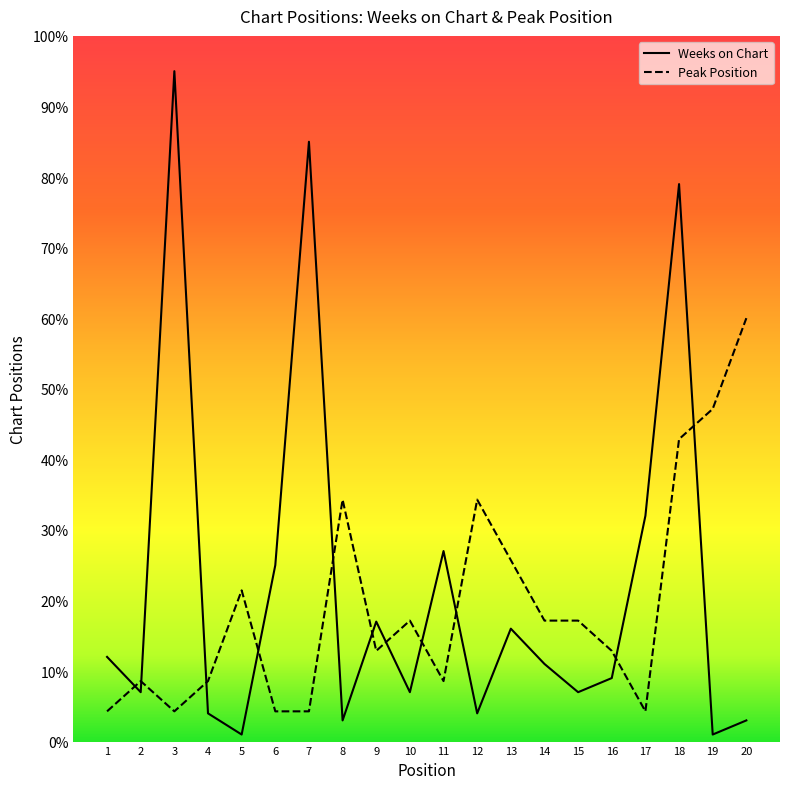

Where is Peak Position nearest to the value 32?

8